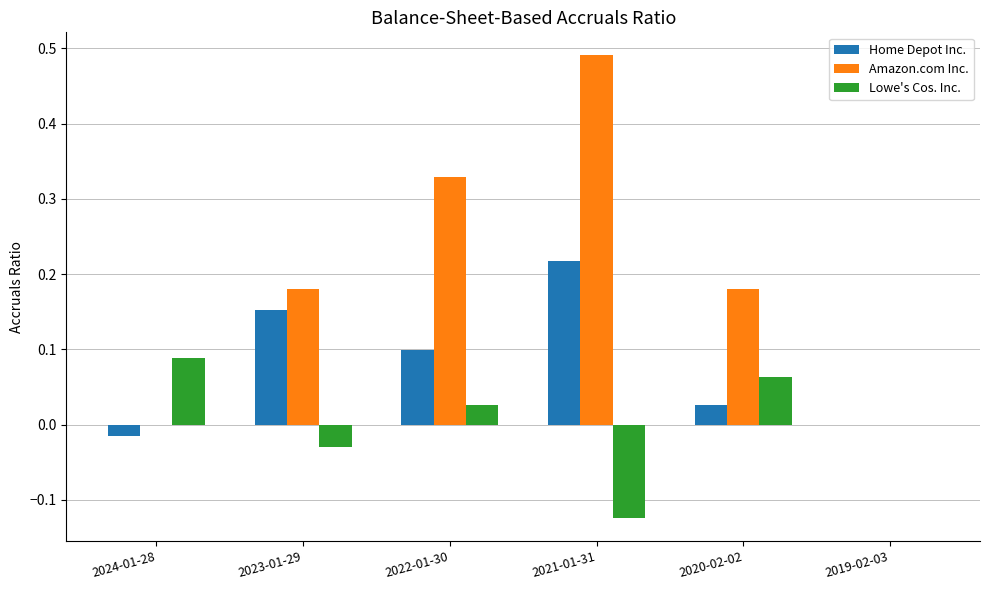

Which series changed the most between 2024-01-28 and 2021-01-31?

Amazon.com Inc.